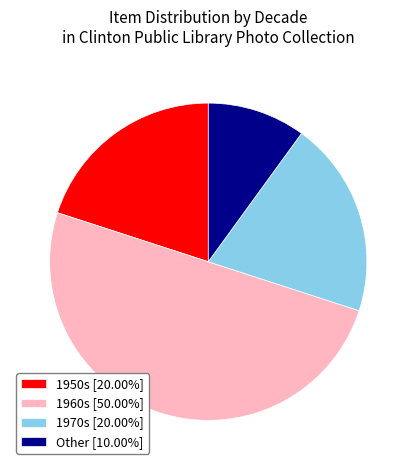

Approximately how many times larger is the value at 1950s [20.00%] compared to 1970s [20.00%]?

1.0